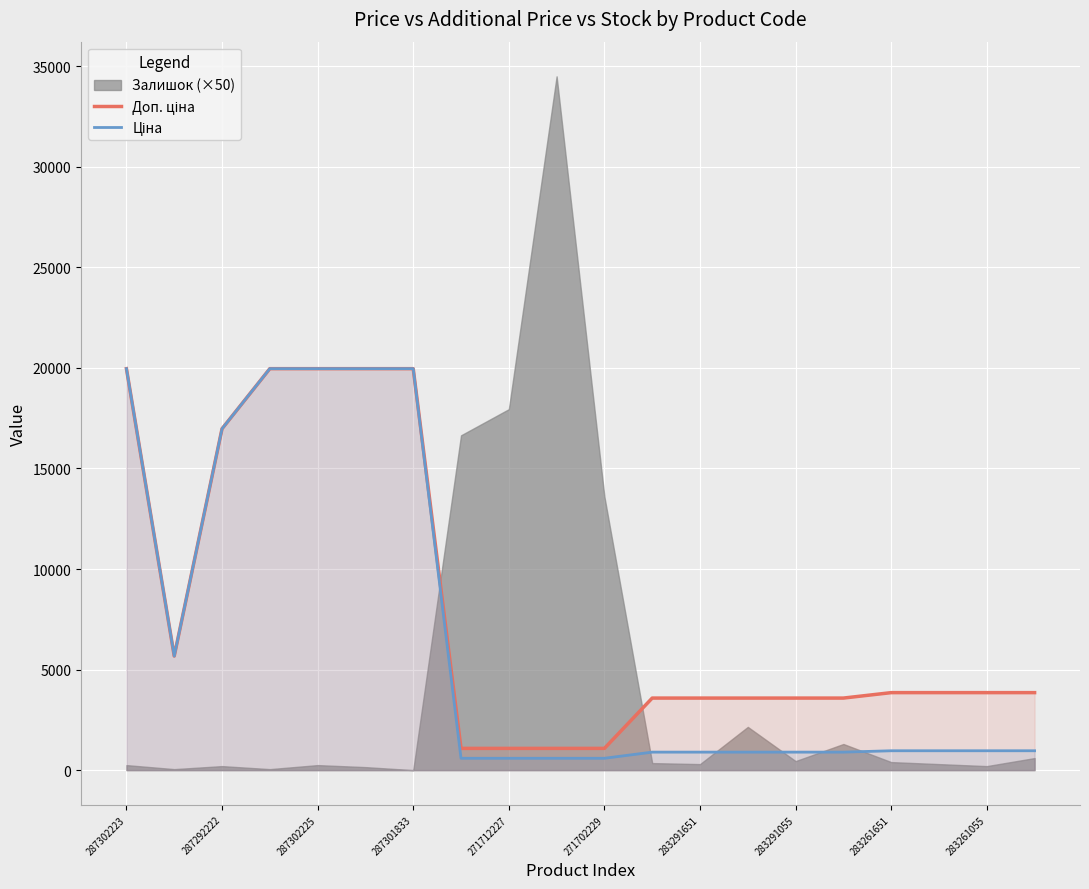

Reading right to left, extract all data points from this chart.

Доп. ціна: 3854.0	3854.0	3854.0	3854.0	3583.6	3583.6	3583.6	3583.6	3583.6	1081.7	1081.7	1081.7	1081.7	19964.2	19964.2	19964.2	19964.2	16976.3	5673.8	19964.2
Ціна: 963.5	963.5	963.5	963.5	895.9	895.9	895.9	895.9	895.9	589.9	589.9	589.9	589.9	19964.2	19964.2	19964.2	19964.2	16976.3	5673.8	19964.2